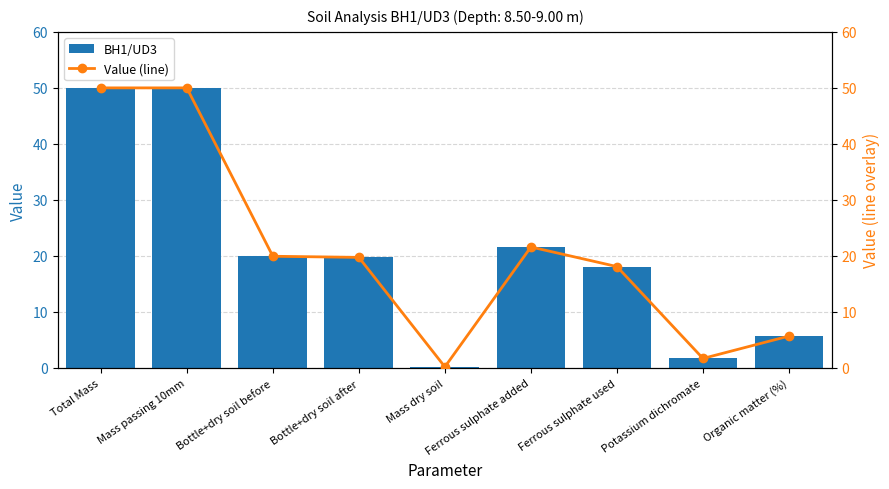

What is the total value across all series at Ferrous sulphate added?

43.2